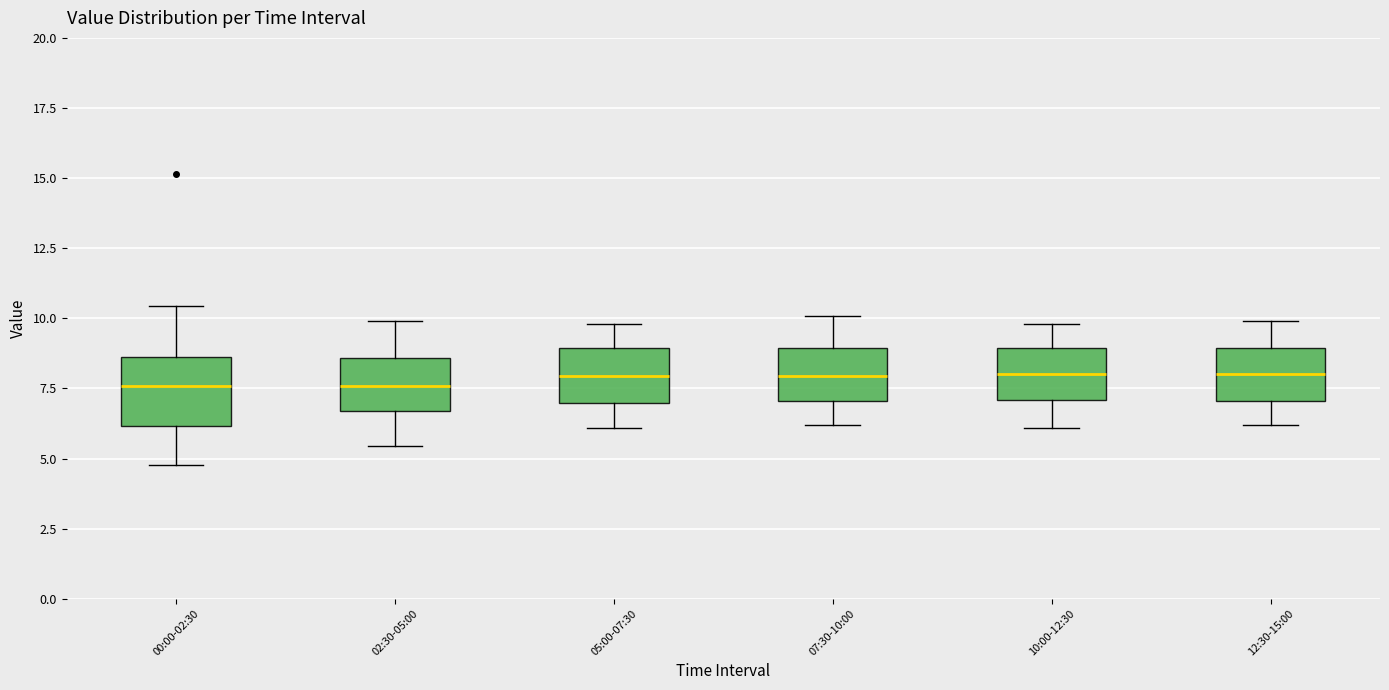

Where is the upper edge of the box for 00:00-02:30 on the y-axis? The values are not printed on the chart, so give them approximately, as read against the axis.

8.5